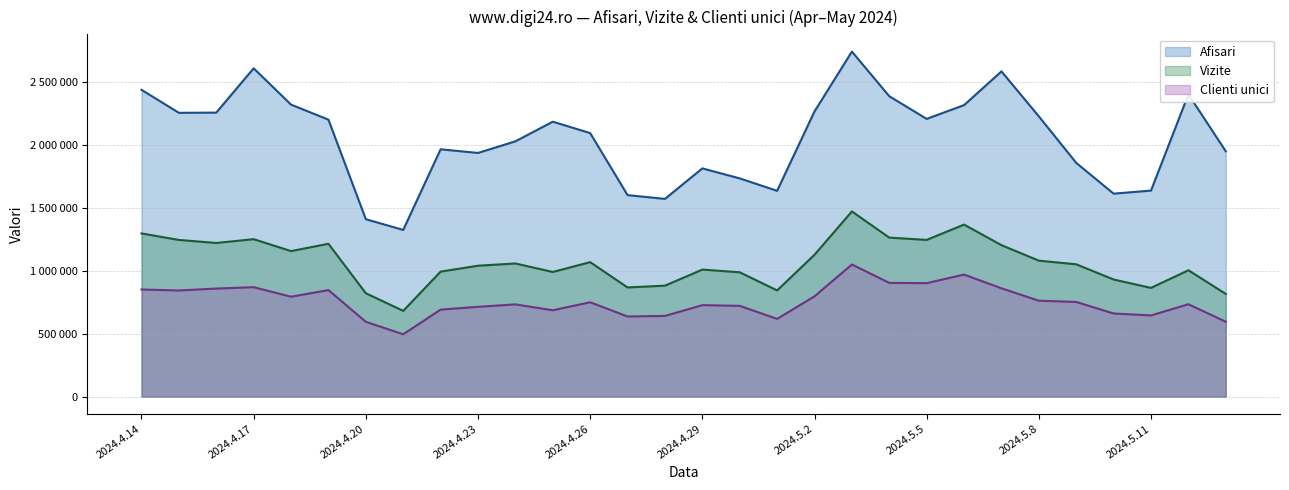

True or false: Vizite (line) and Afisari (line) cross at least once.

False